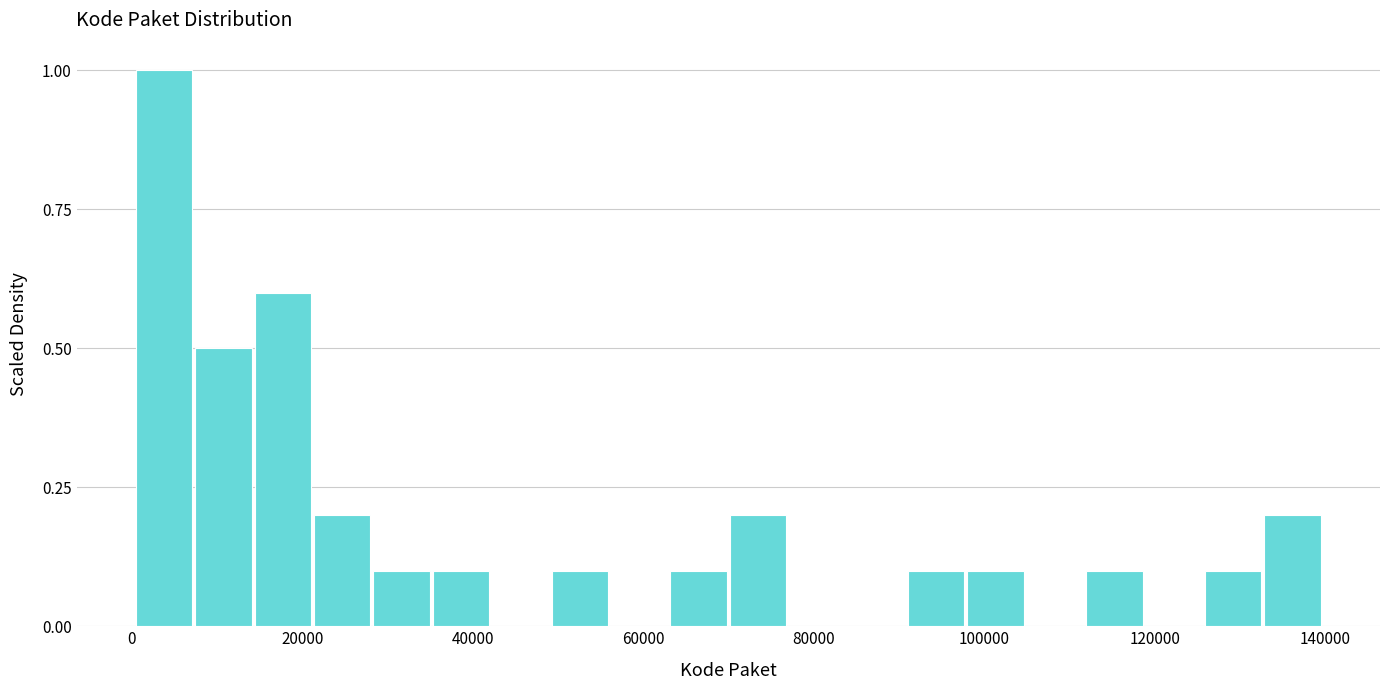

Around what value on the x-axis is the tallest bar? Give the approximate position of its centre, as read against the axis.

4000